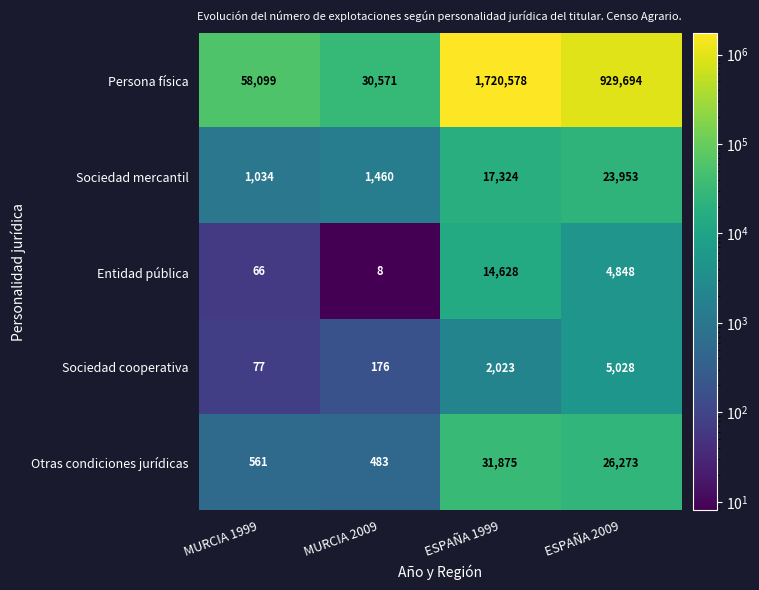

Which series has the widest spread of values?

Persona física